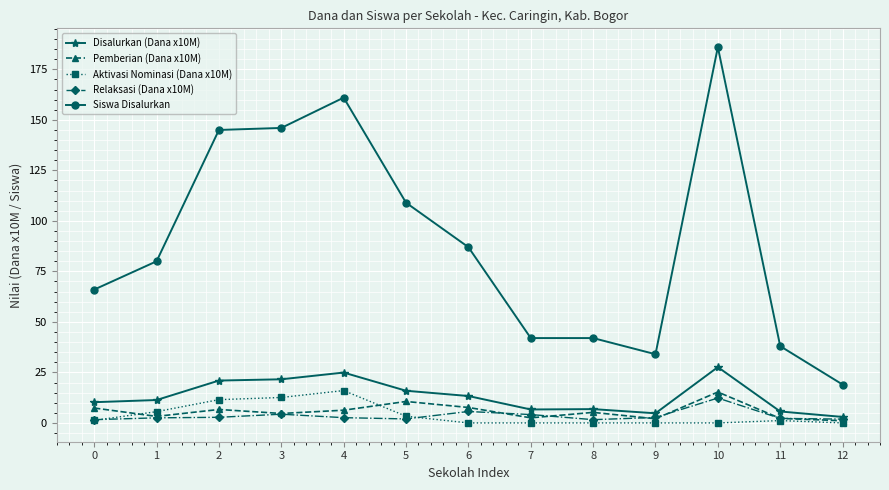

Which series has the largest range (max minus min)?

Siswa Disalurkan